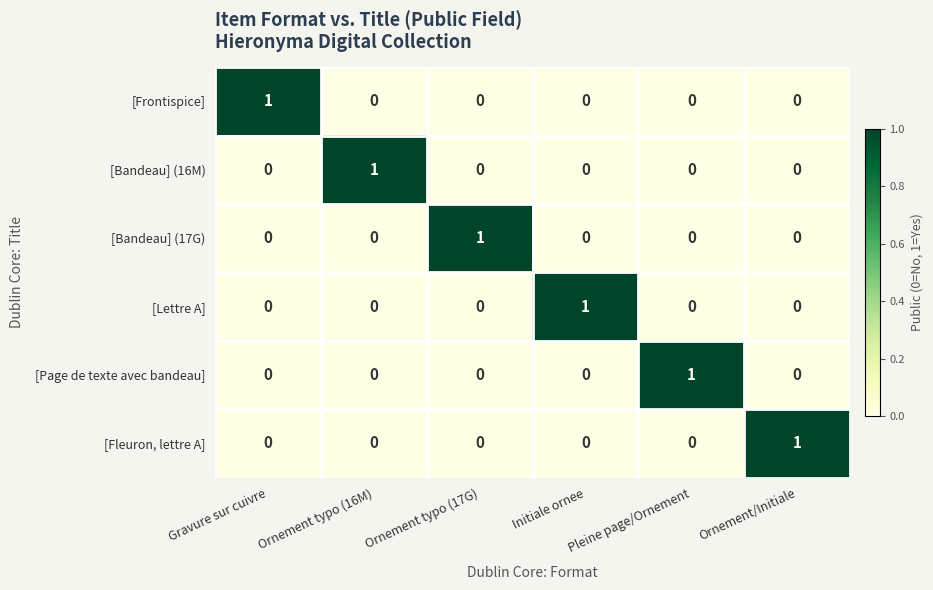

Is the value of [Fleuron, lettre A] at Initiale ornee greater than the value of [Bandeau] (17G) at Ornement typo (17G)?

No